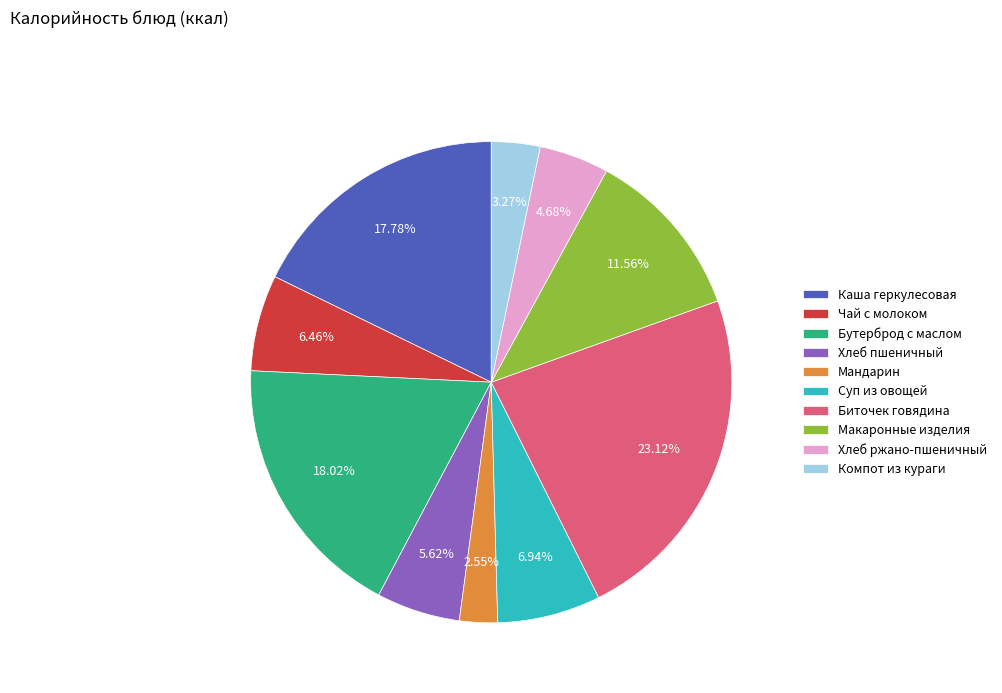

To the nearest percent, what percentage of the pie is Каша геркулесовая?

18%